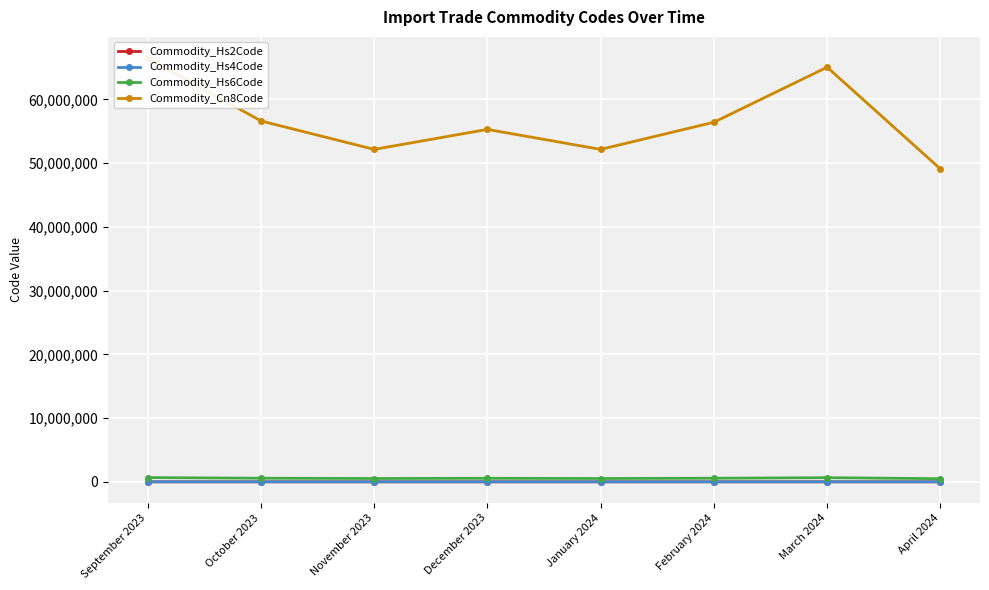

Does the chart display data point markers on the line(s)?

Yes